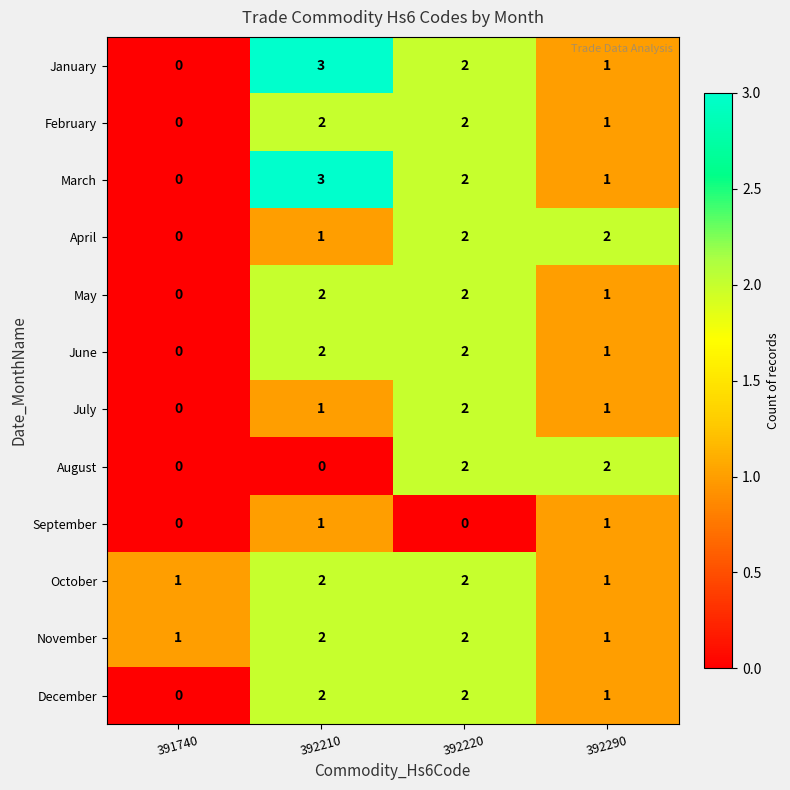

What is the difference between the highest and lowest values at 392210?

3